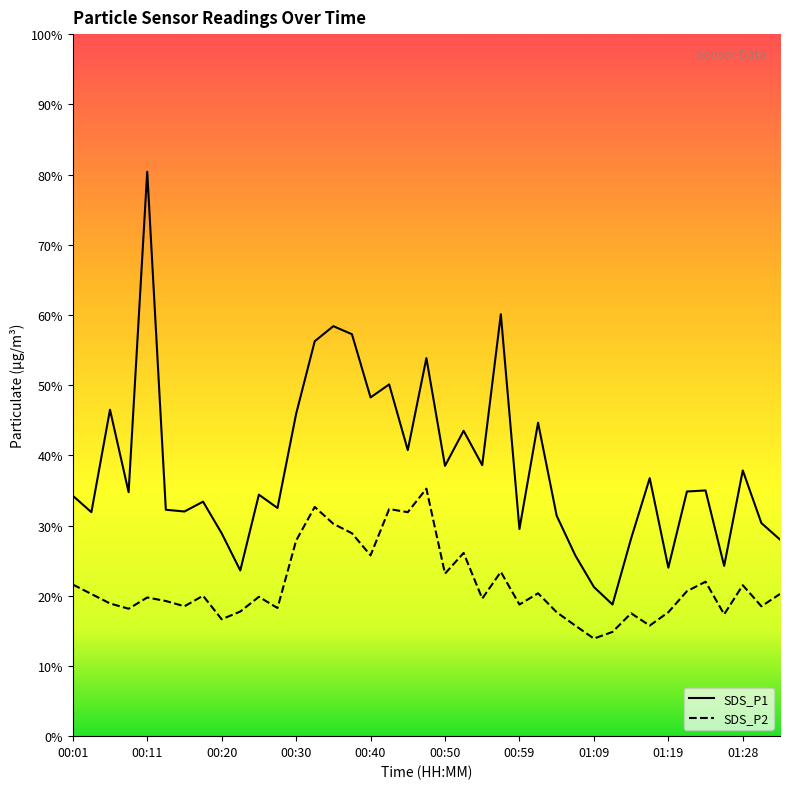

Is it true that SDS_P1 equals 1.4 at 11?

False